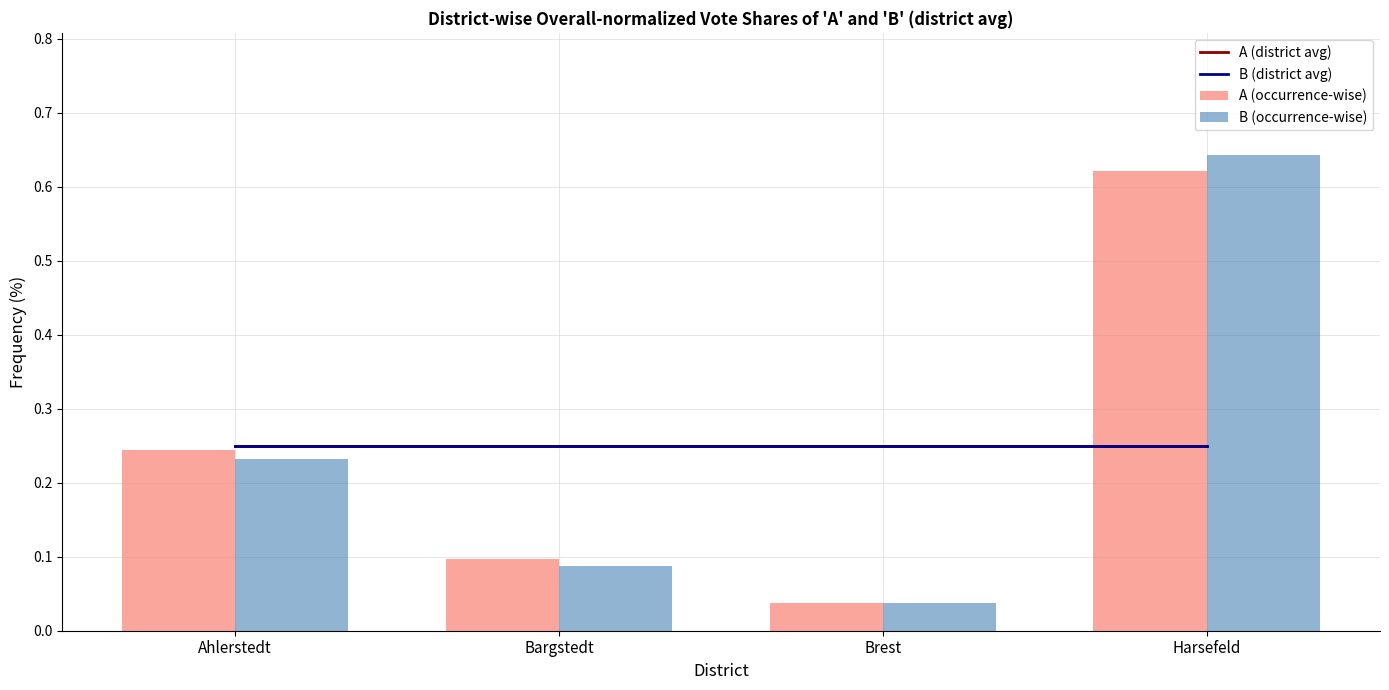

Which category has the highest value across all series?

Harsefeld